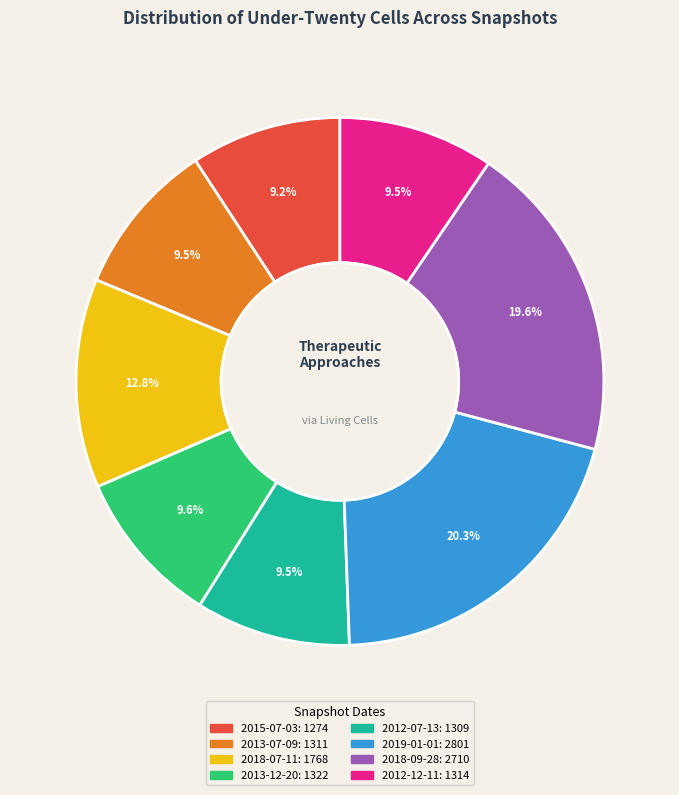

How many segments does this pie chart have?

8